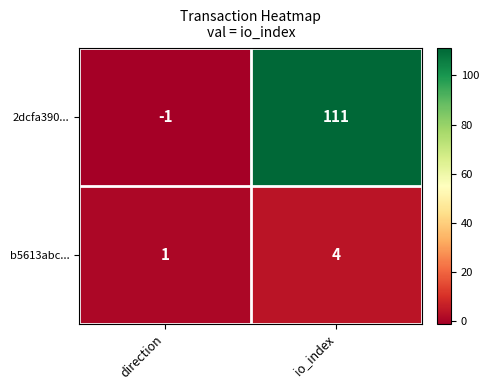

What is the smallest value displayed?

-1